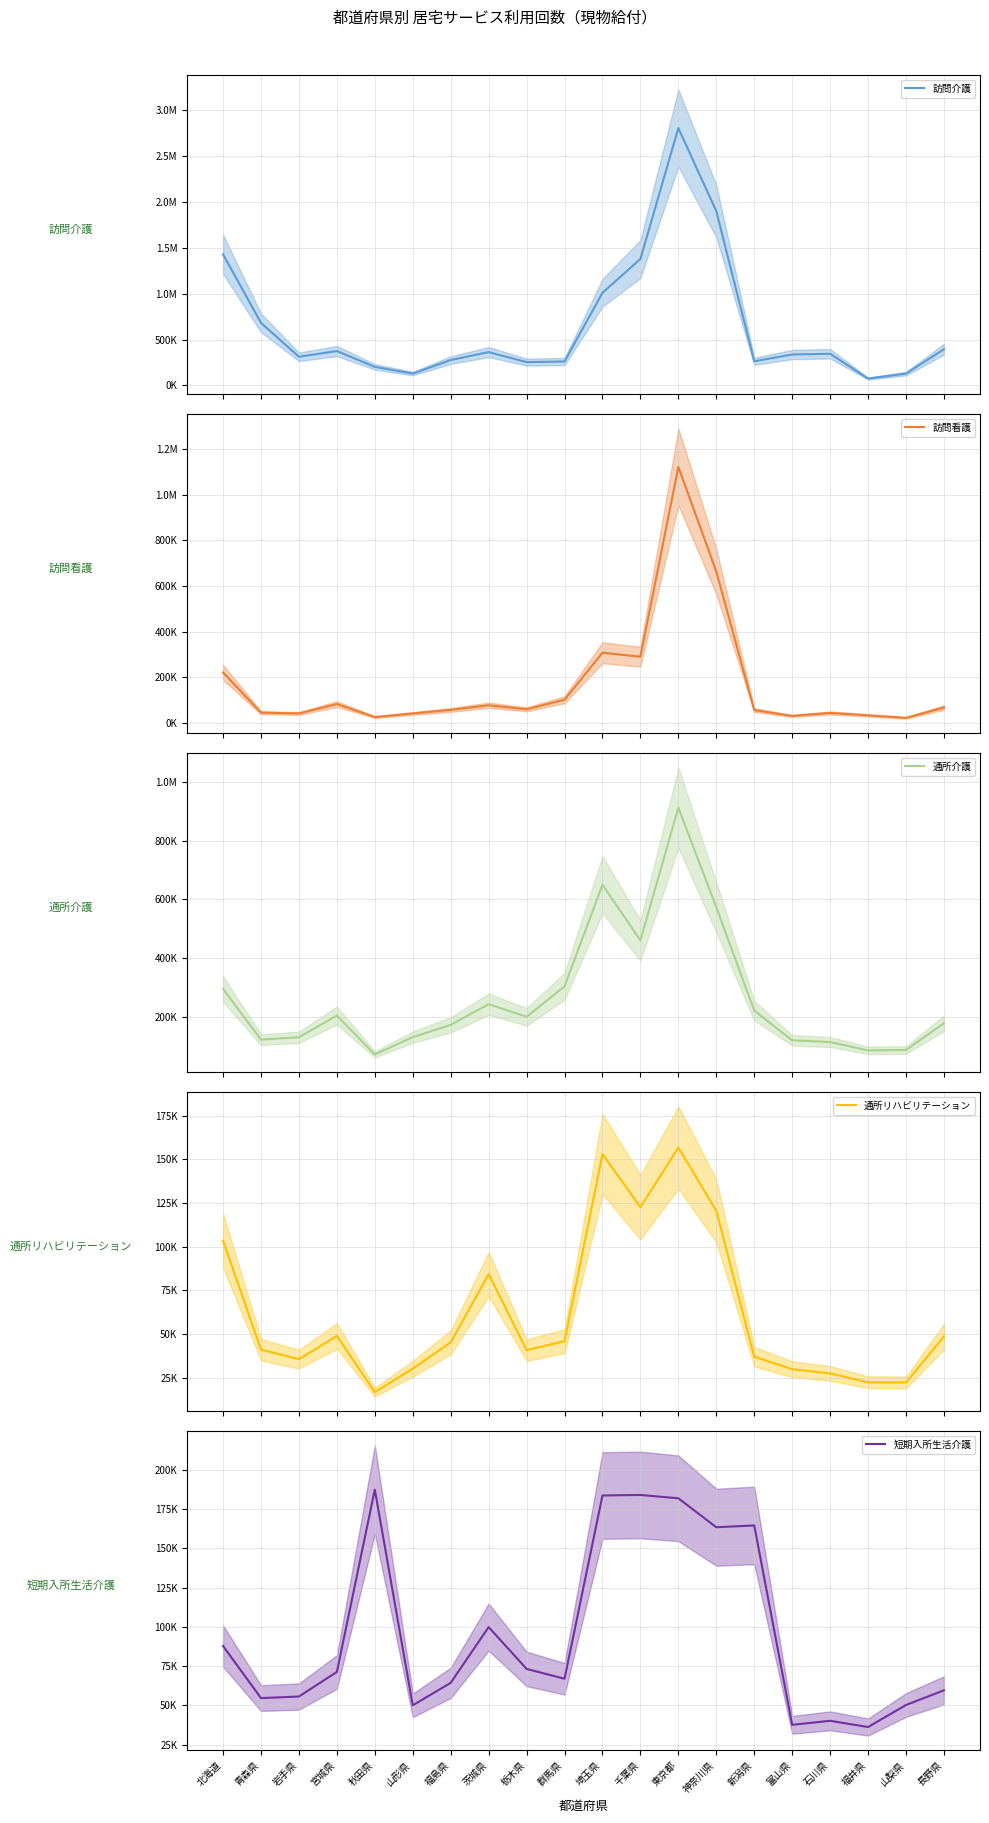

Reading left to right, what are all the values shown in this chart?

訪問介護: 1429087	682831	312938	375349	202613	130137	277271	363859	254813	261429	1009930	1378972	2805275	1900109	263912	337658	345658	75217	129729	394929
訪問看護: 221393	45193	41565	82995	25658	41556	57258	77691	59990	101753	307684	290404	1122232	663656	56380	30789	43943	33264	22410	67714
通所介護: 295034	122113	130224	204217	71513	130506	172425	242944	199946	303836	650327	460603	913268	573431	221144	119760	113821	85200	86731	178026
通所リハビリテーション: 103452	41185	35699	49001	16849	30293	45339	84296	40893	45998	152940	122632	156673	120521	37125	29955	27566	22498	22413	48678
短期入所生活介護: 87894	54692	55709	71346	187459	50096	64414	99917	73292	67009	183717	184042	181940	163492	164640	37674	40224	36272	50311	59649